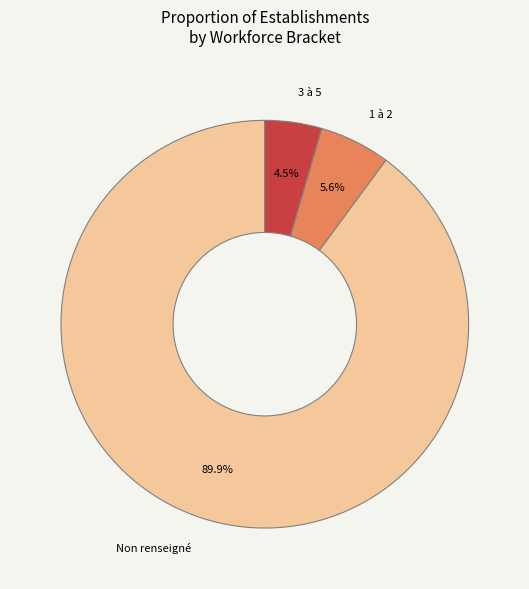

Is there any slice that represents more than half of the pie?

Yes